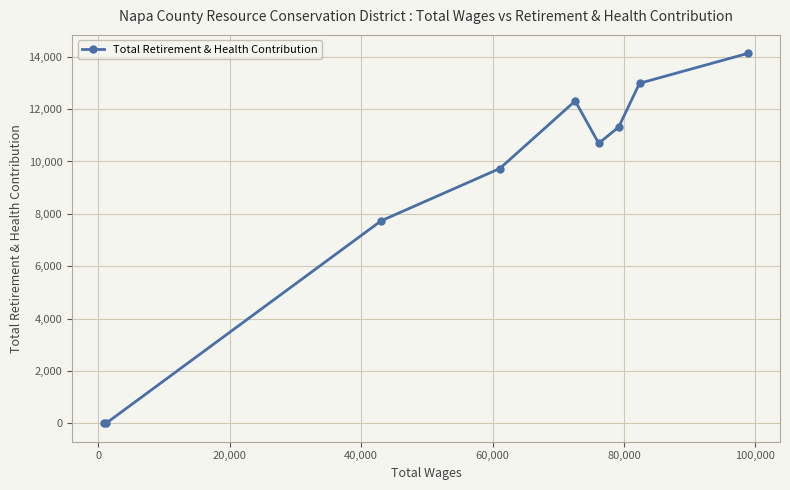

How many data points are less than 10695?

4